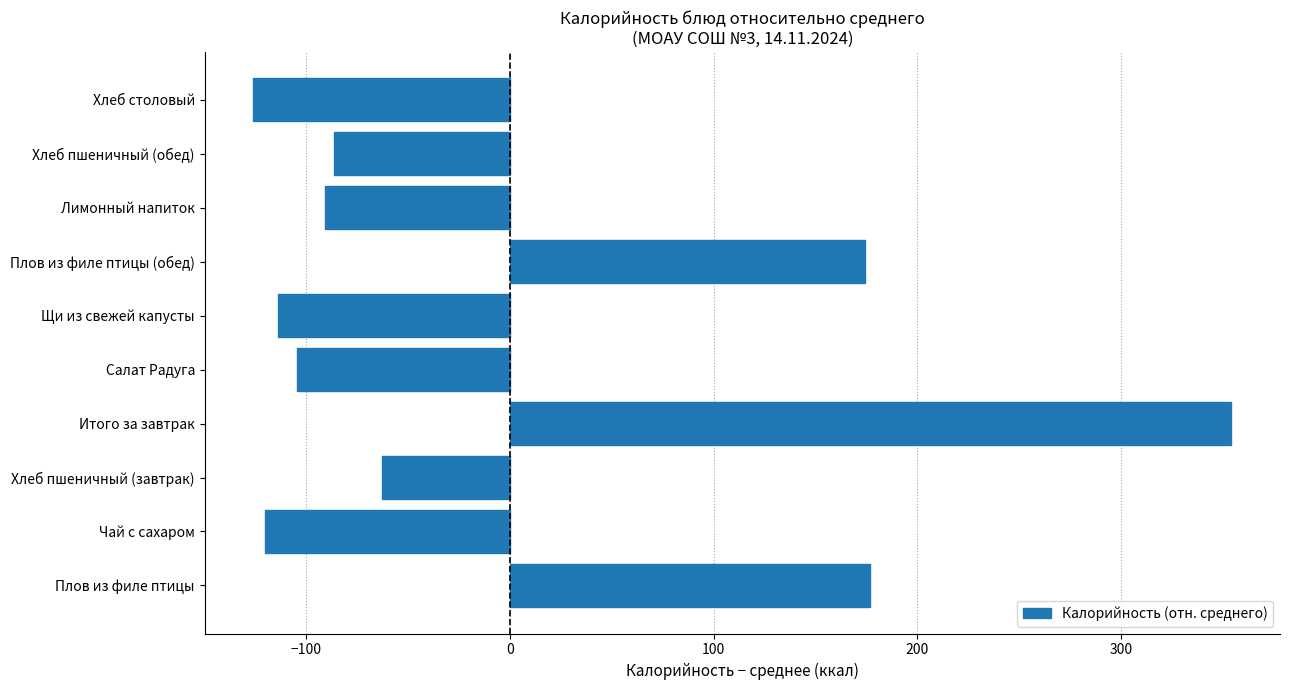

Read the value at Плов из филе птицы.

176.5